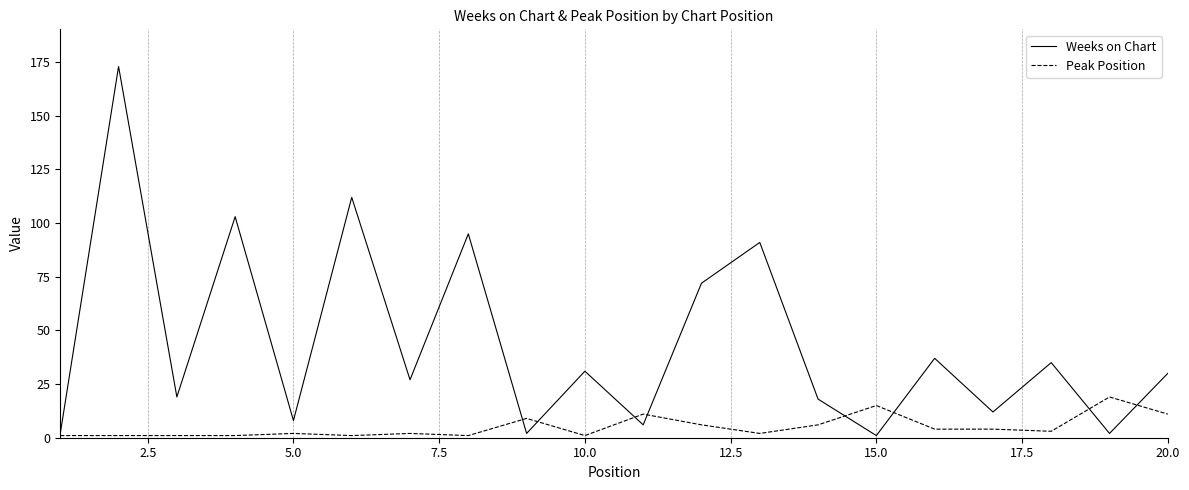

How many values in the Peak Position series are below 3?

10